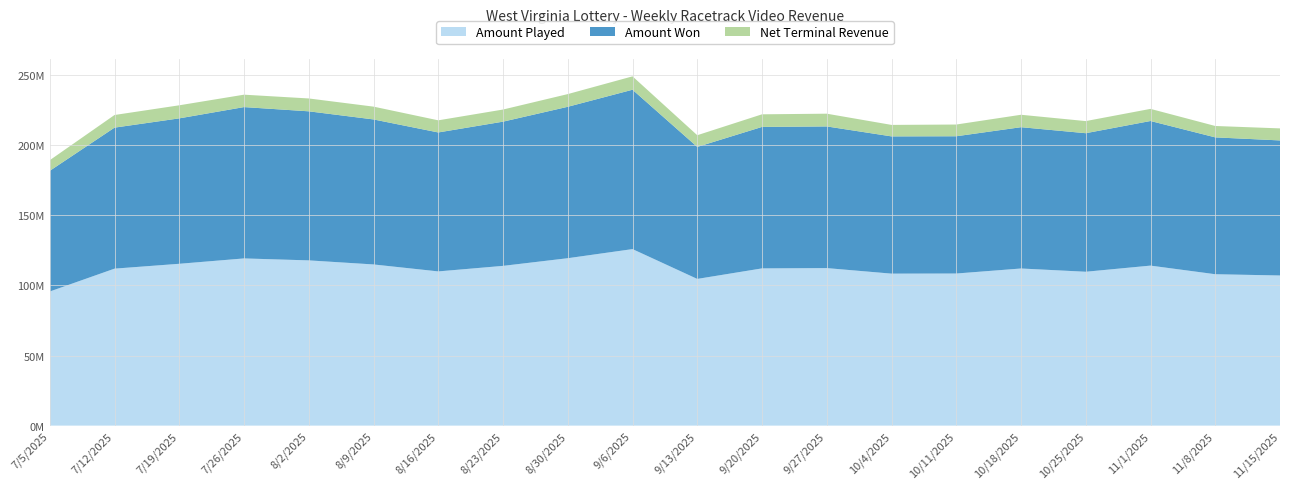

Reading right to left, what are all the values shown in this chart?

Amount Played: 11/15/2025=107138909.1	11/8/2025=108043238.5	11/1/2025=114191939.5	10/25/2025=109805365.7	10/18/2025=112130414.4	10/11/2025=108540577.6	10/4/2025=108462355.2	9/27/2025=112417134.5	9/20/2025=112206057.6	9/13/2025=104694555.0	9/6/2025=125970210.4	8/30/2025=119469526.6	8/23/2025=114003552.7	8/16/2025=110050981.3	8/9/2025=115021423.8	8/2/2025=117921911.2	7/26/2025=119318232.4	7/19/2025=115485386.5	7/12/2025=112026095.2	7/5/2025=95709971.2
Amount Won: 11/15/2025=96385821.3	11/8/2025=97662837.2	11/1/2025=103195997.0	10/25/2025=98873299.3	10/18/2025=100839705.5	10/11/2025=97958470.7	10/4/2025=97944971.0	9/27/2025=101099265.0	9/20/2025=100954739.8	9/13/2025=94196018.2	9/6/2025=113731396.8	8/30/2025=108059385.3	8/23/2025=102915558.4	8/16/2025=99167774.2	8/9/2025=103480787.1	8/2/2025=106374735.0	7/26/2025=108001731.4	7/19/2025=103784007.7	7/12/2025=100627705.6	7/5/2025=86121159.6
Net Terminal Revenue: 11/15/2025=8588398.0	11/8/2025=8126366.2	11/1/2025=8650970.9	10/25/2025=8647373.7	10/18/2025=8869542.6	10/11/2025=8369591.4	10/4/2025=8195529.7	9/27/2025=9089352.2	9/20/2025=8996671.2	9/13/2025=8349652.1	9/6/2025=9549859.6	8/30/2025=9061010.1	8/23/2025=8651641.6	8/16/2025=8650261.8	8/9/2025=9143326.8	8/2/2025=9178545.8	7/26/2025=8855723.2	7/19/2025=9327043.1	7/12/2025=9016050.3	7/5/2025=7588772.3